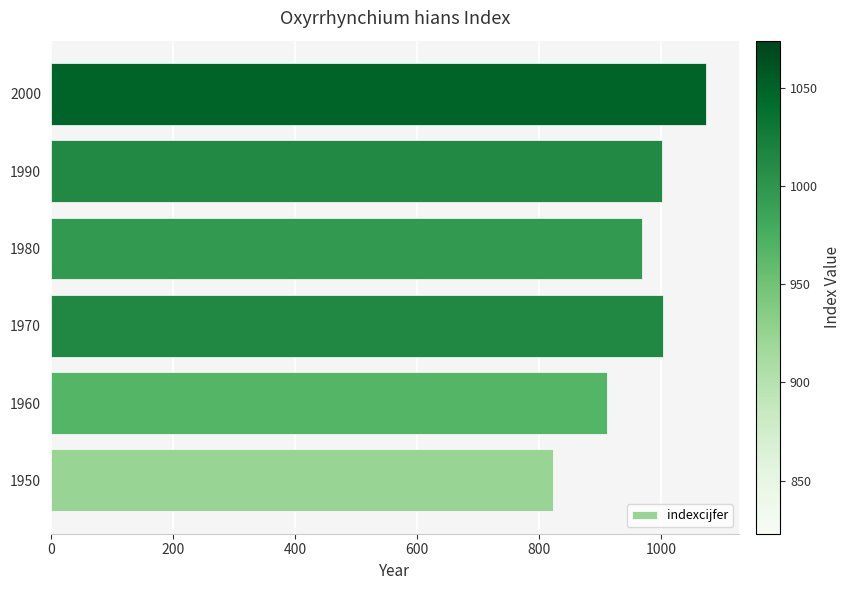

What is the greatest value displayed?

1074